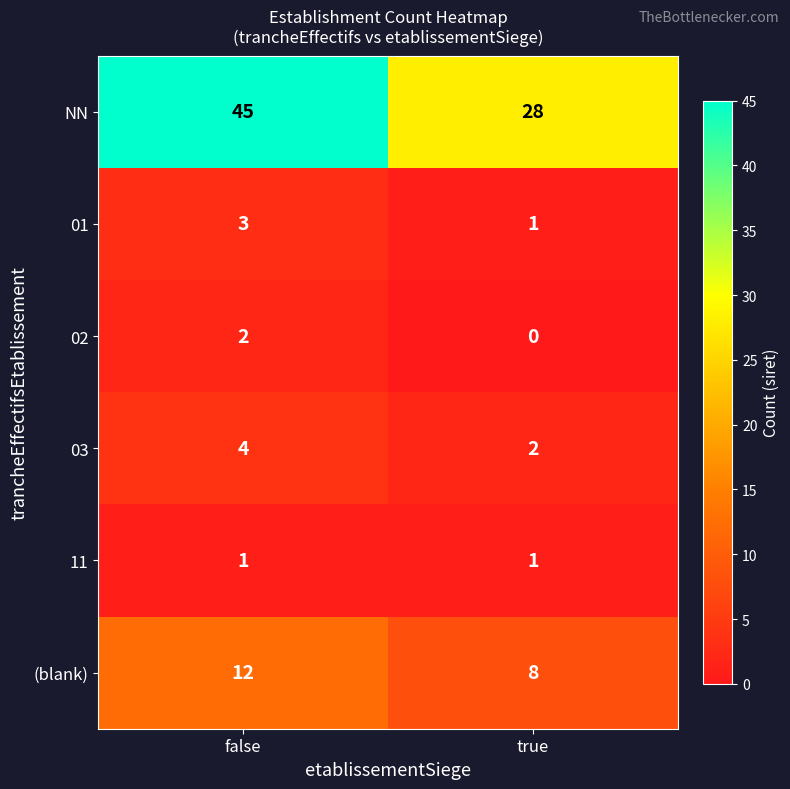

Is it true that 03 equals 2 at true?

True